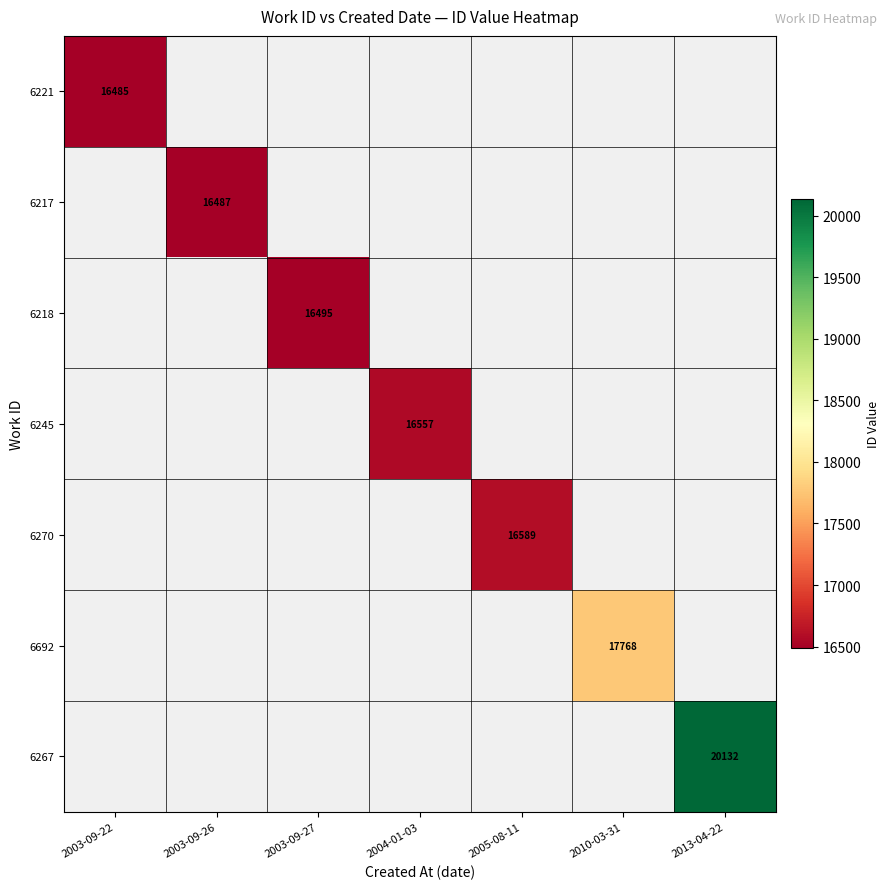

The 6218 series shows 16495 at 2003-09-27. True or false?

True